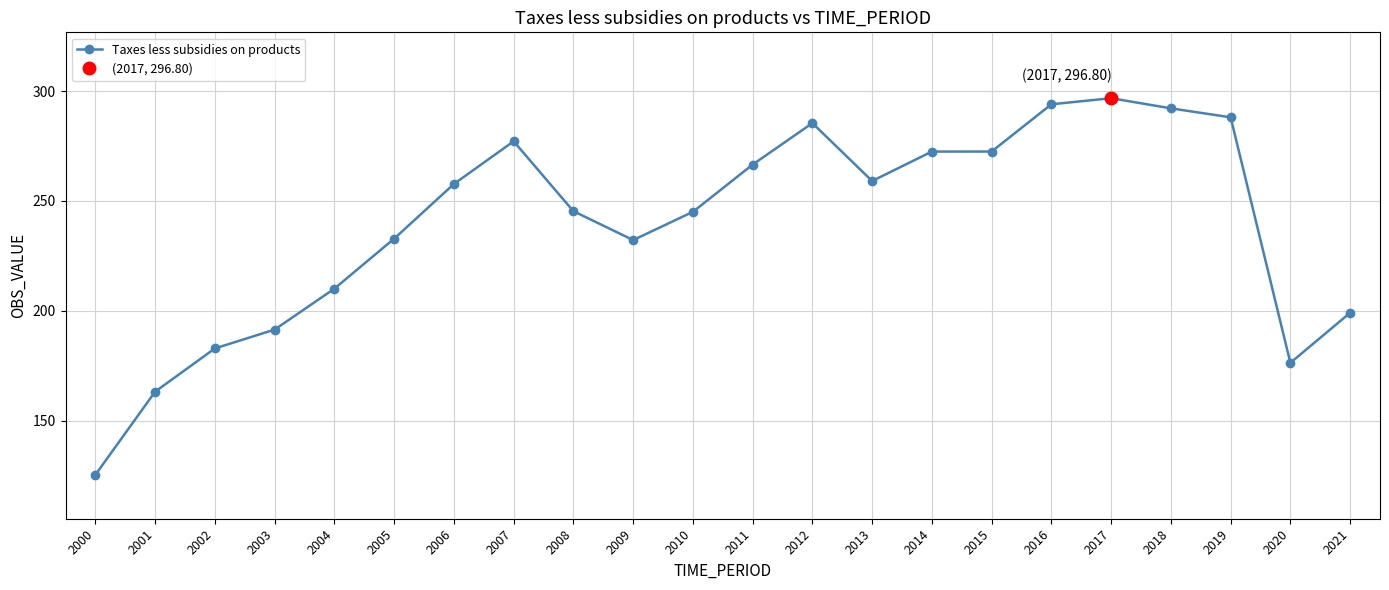

Where is the first local maximum?

2007